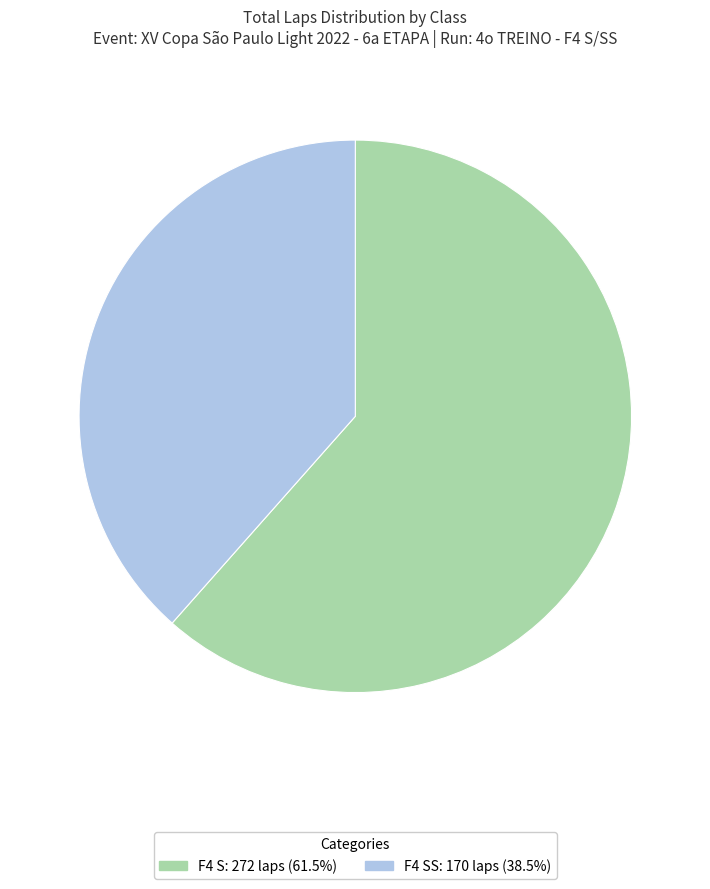

Is there any slice that represents more than half of the pie?

Yes